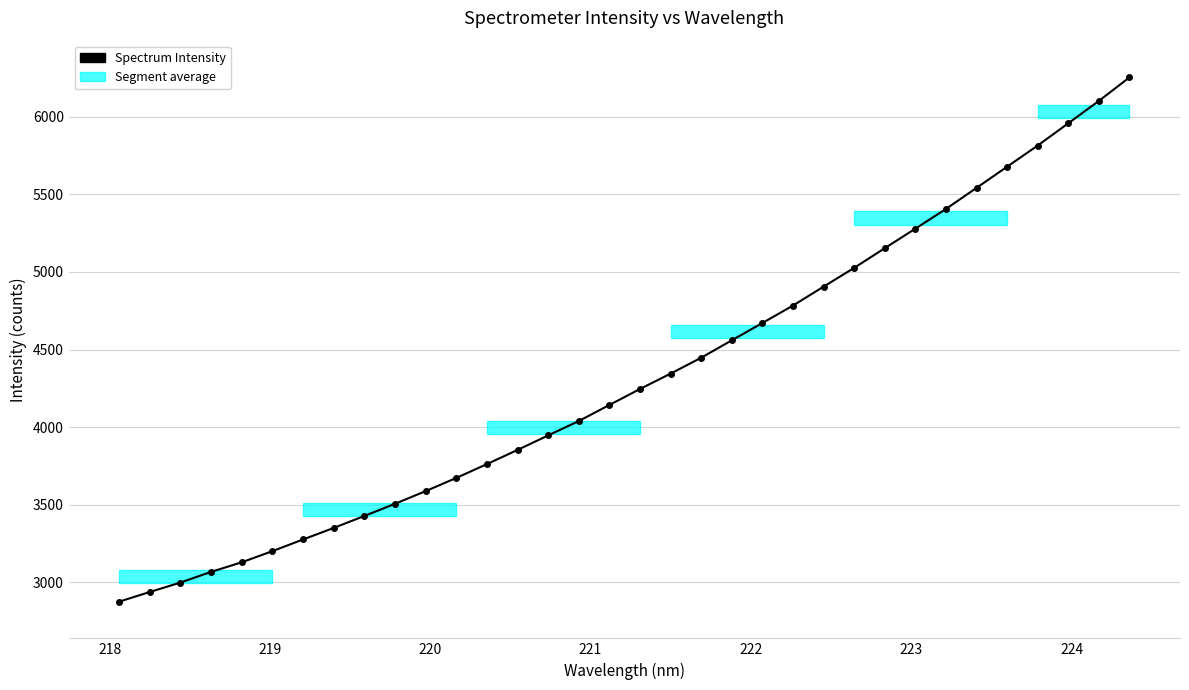

What is the greatest value displayed?

6253.9